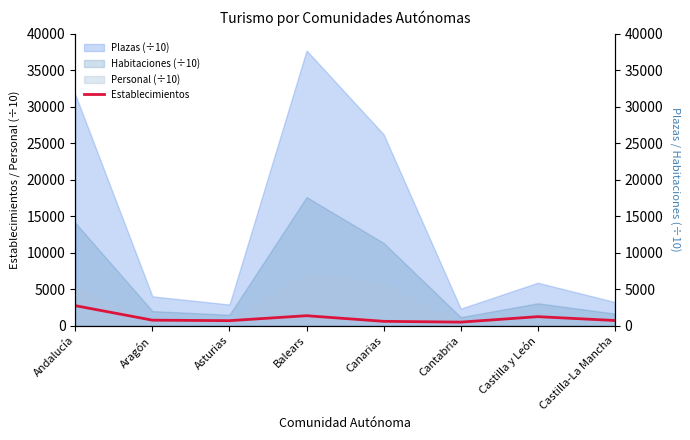

What position from the right is Cantabria?

3